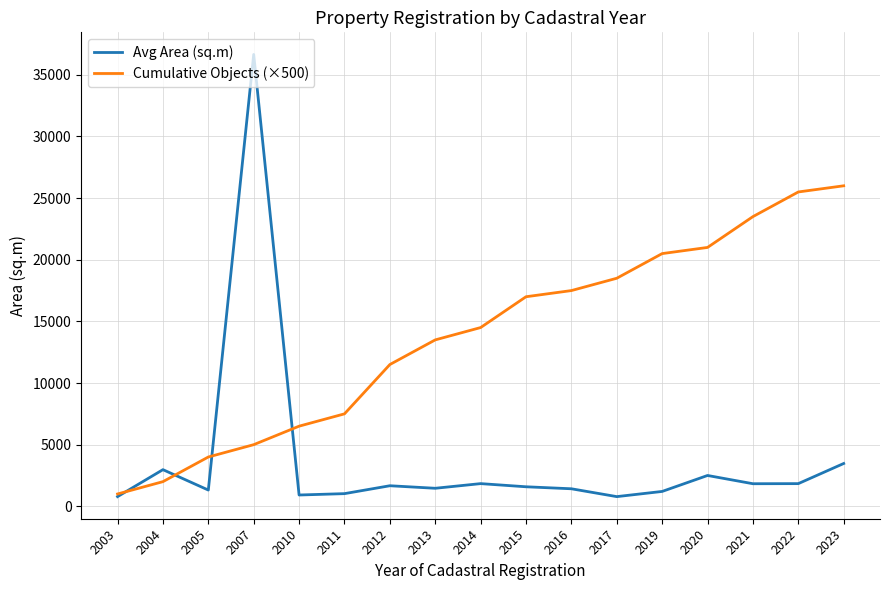

What is the maximum value shown in the chart?

36655.5